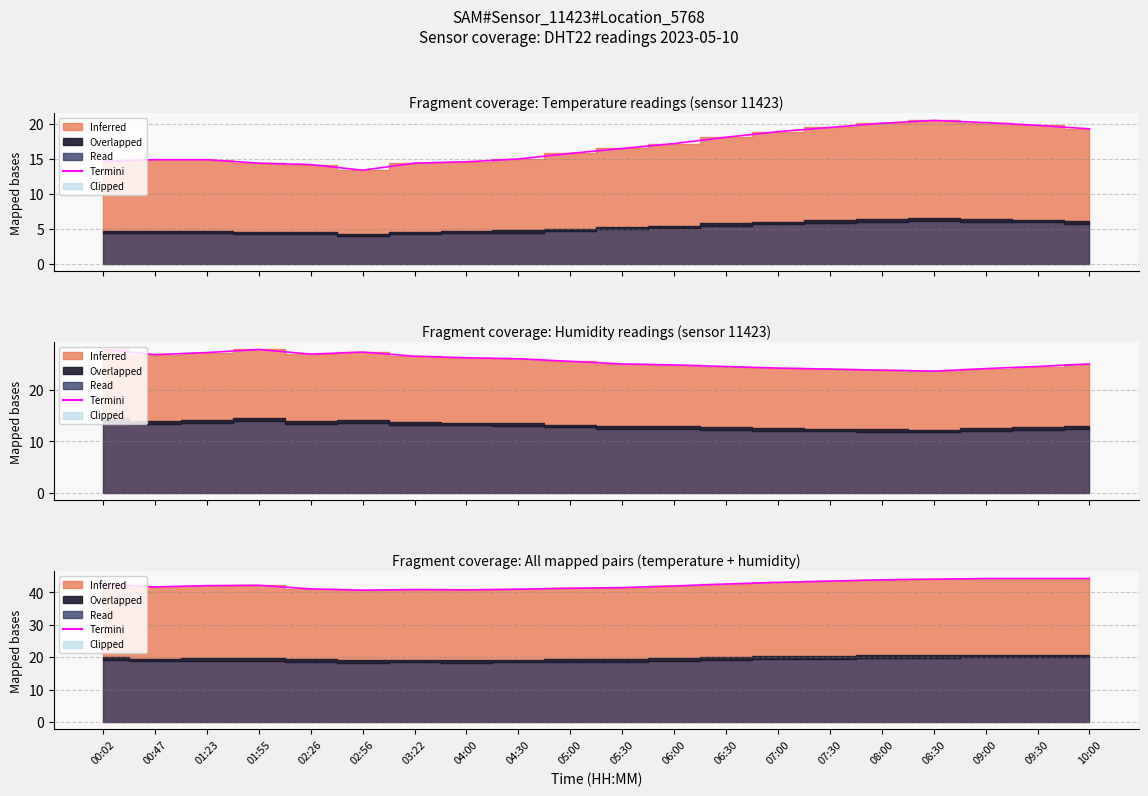

True or false: there are more than 0 points higher than both neighbors.

True